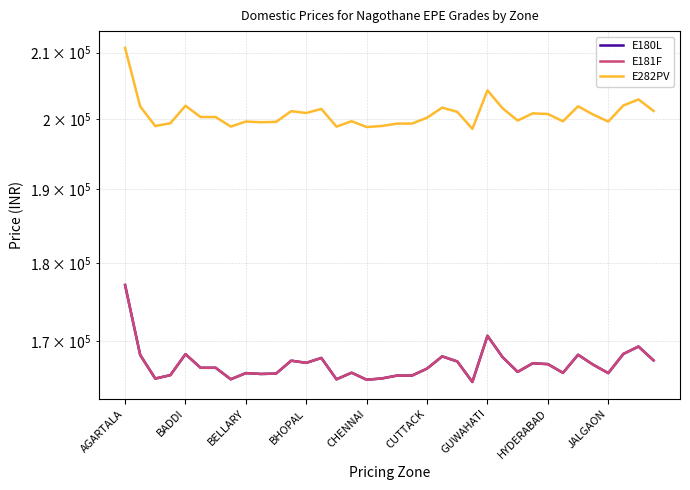

Is the value of E181F at 10 greater than the value of E282PV at 13?

No